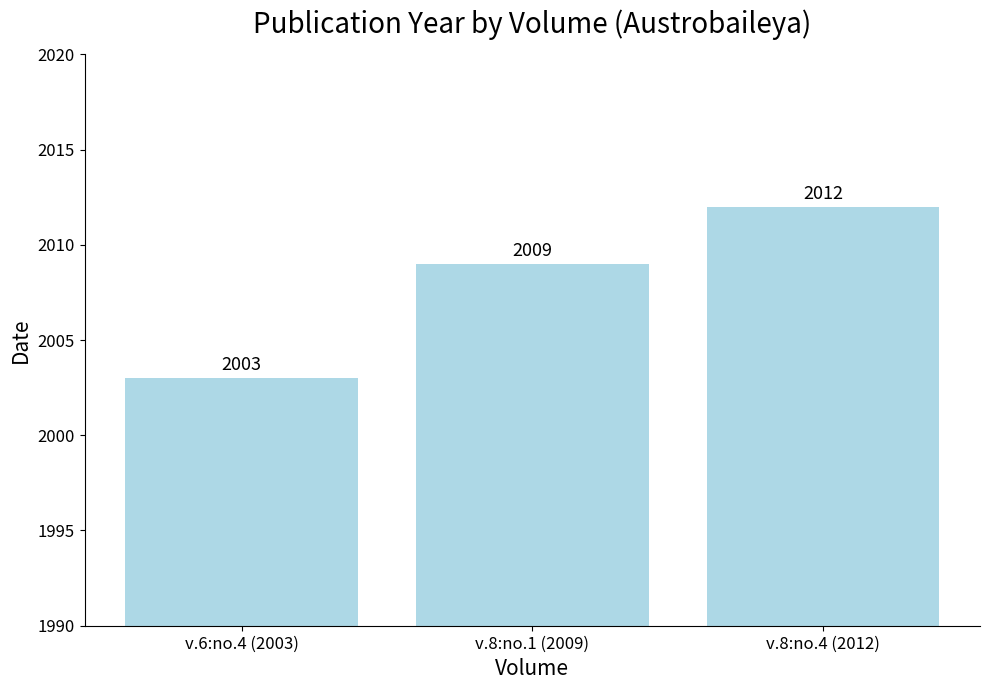

Count the values in the range 2003 to 2012.

3